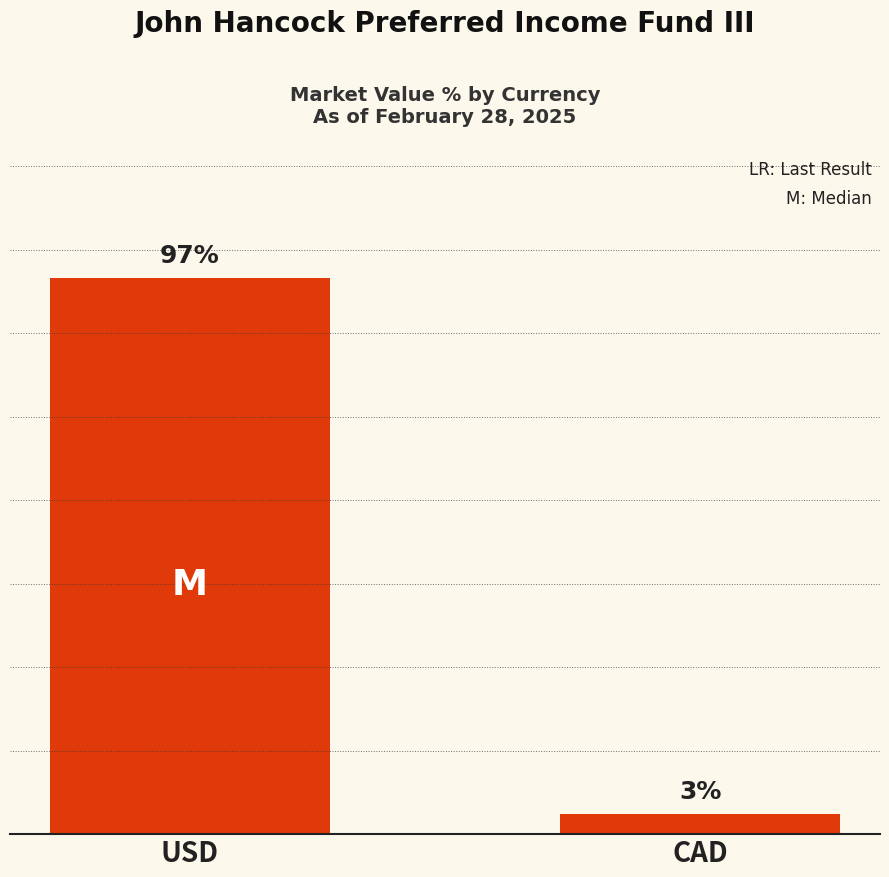

At which category does the chart reach its peak across all series?

USD